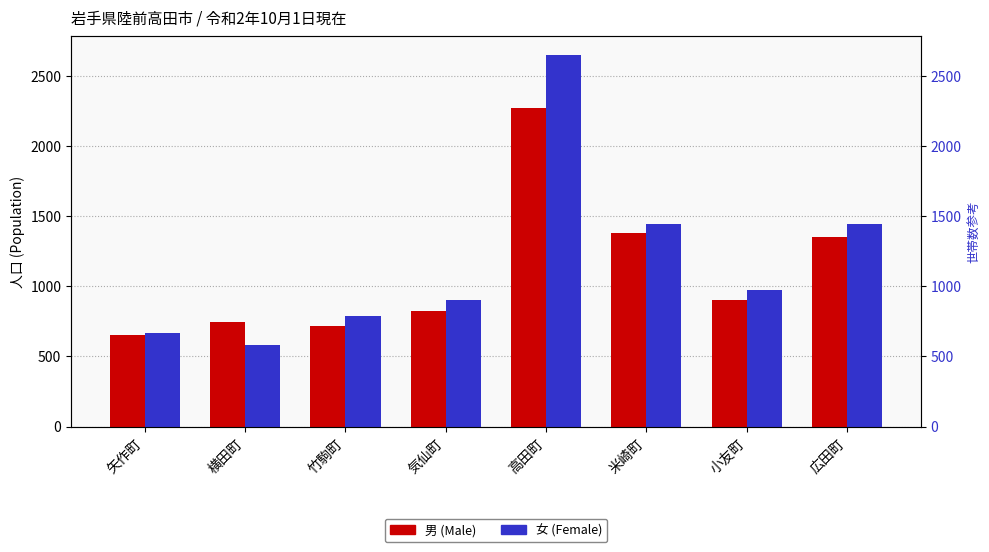

Between 横田町 and 高田町, which is larger?

高田町